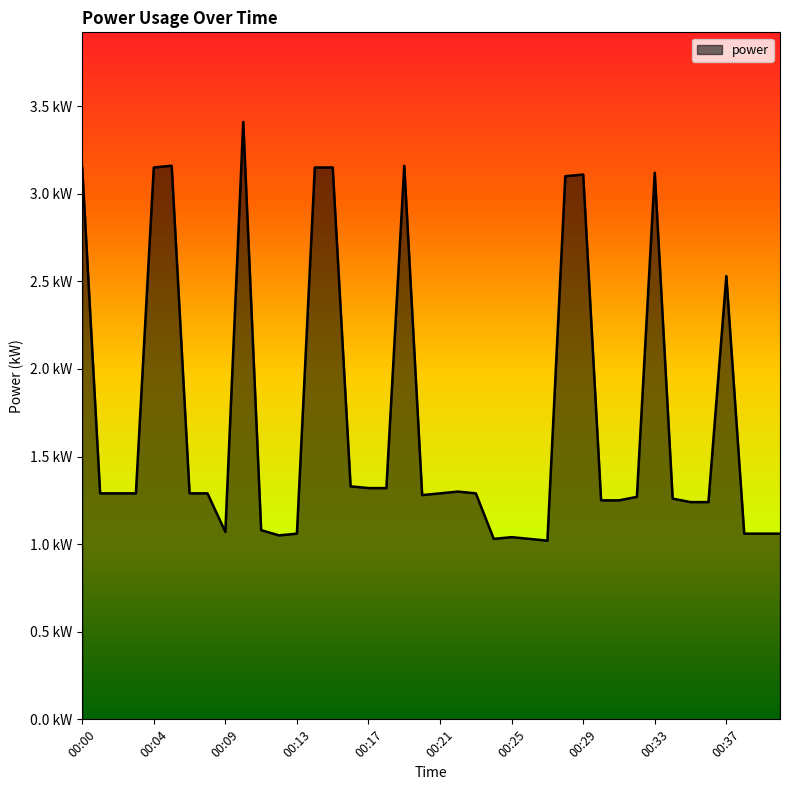

At which category does the chart reach its minimum across all series?

00:27